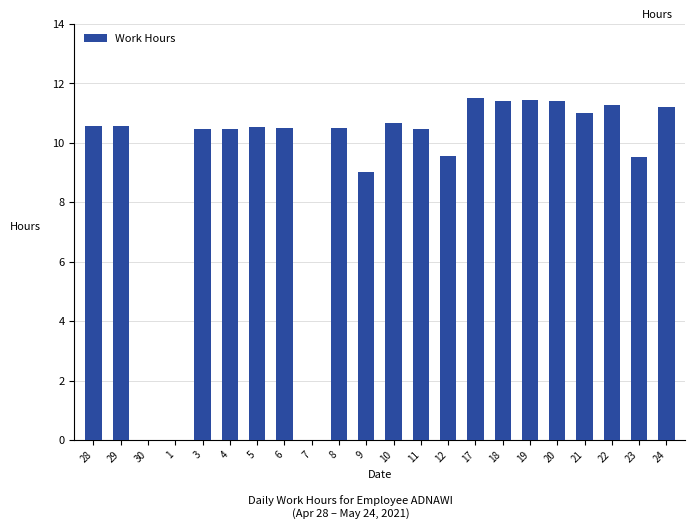

The value at 10 is 6.7. True or false?

False